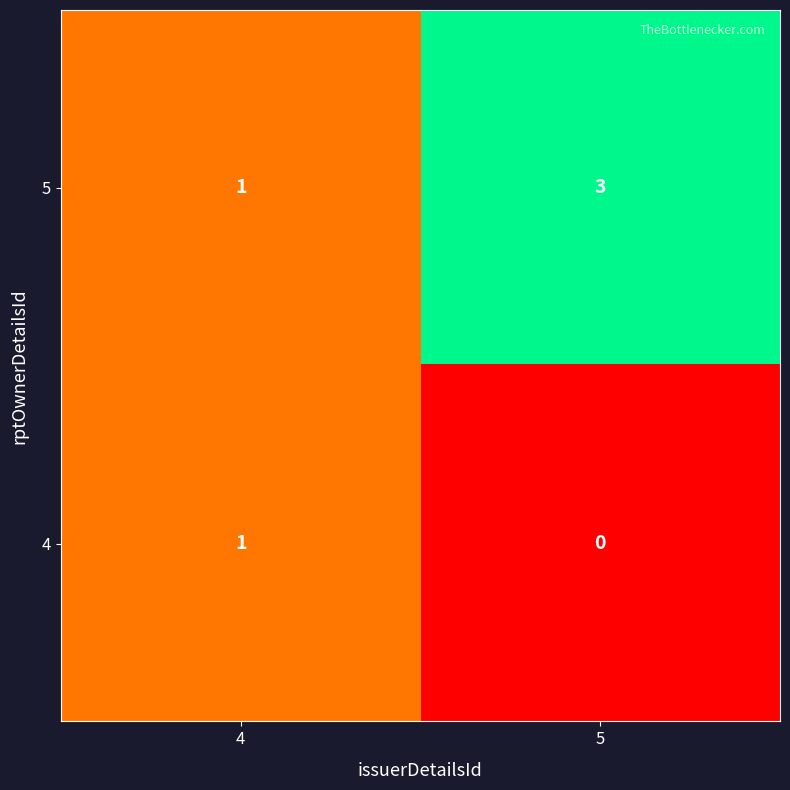

Where is 4 nearest to the value 0?

5